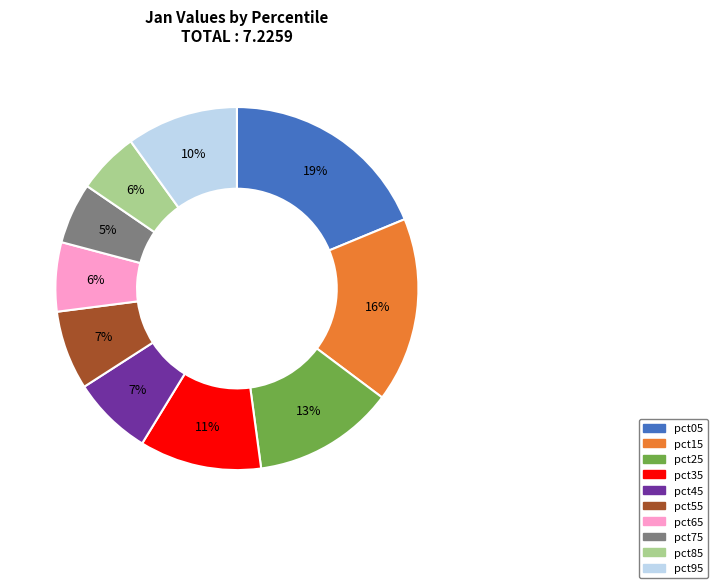

The pct25 slice represents 6% of the pie. True or false?

False